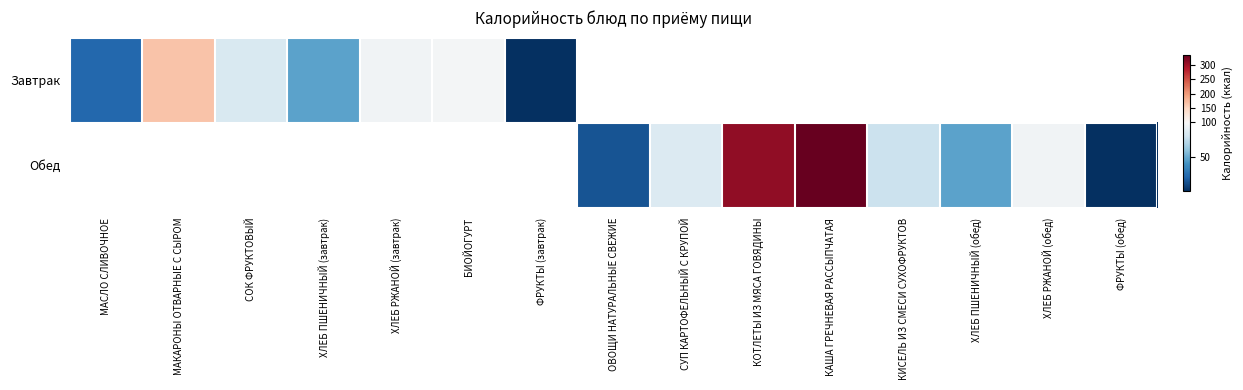

True or false: Завтрак has a value of 46.0 at ХЛЕБ ПШЕНИЧНЫЙ (завтрак).

True